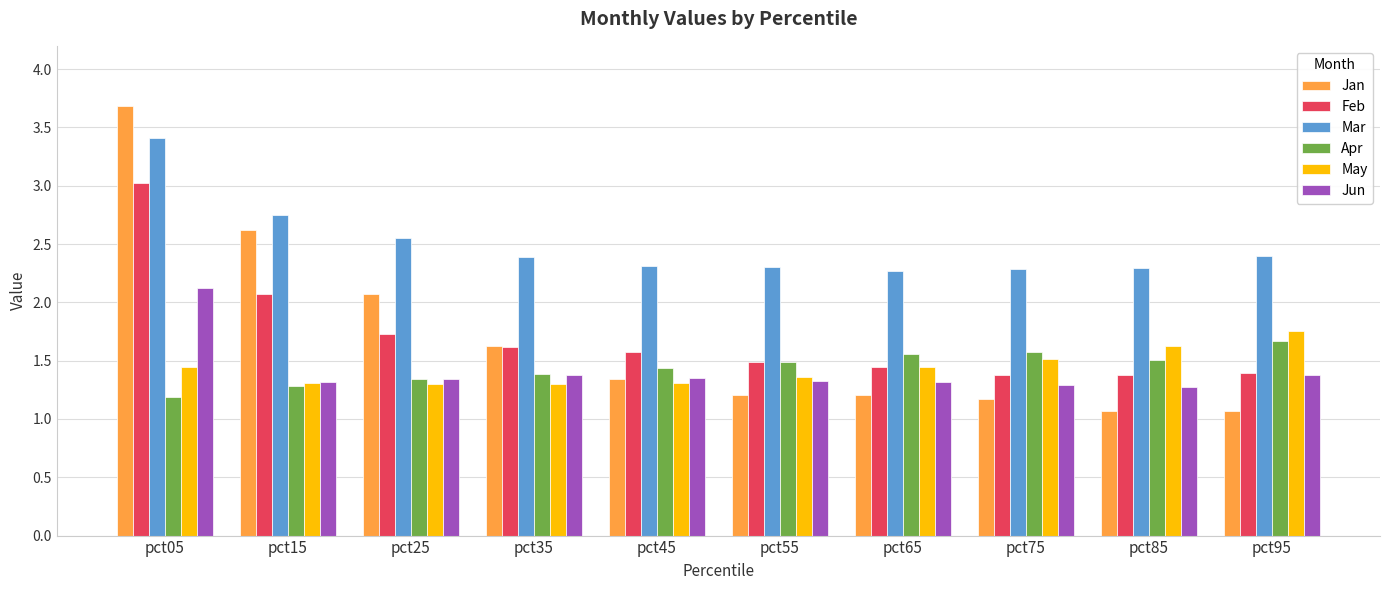

Which category has the highest value in the Feb series?

pct05